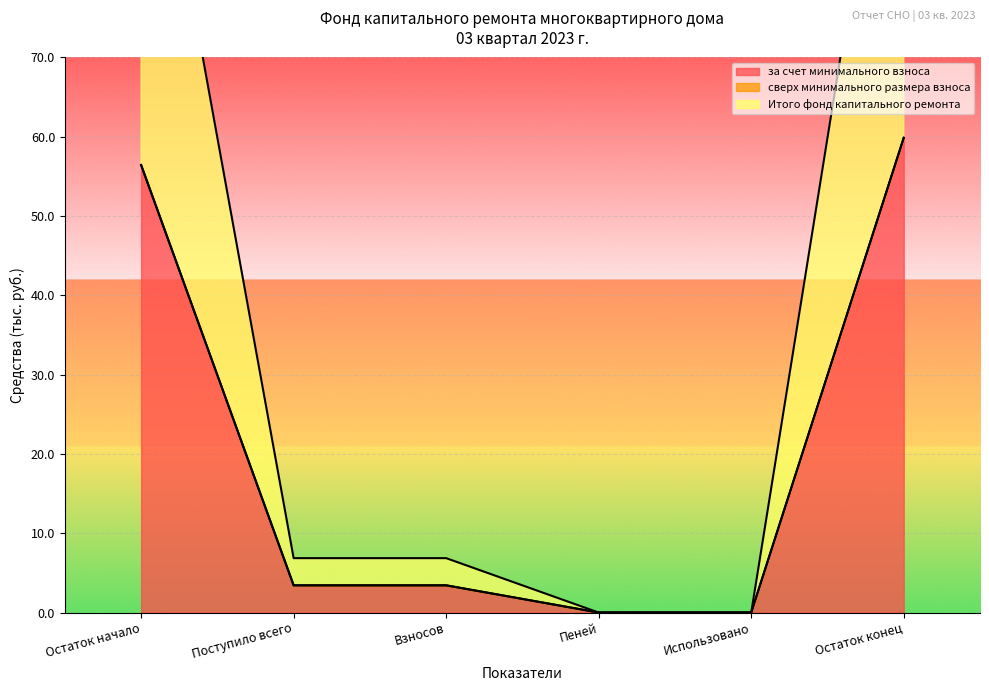

Which category has the lowest value across all series?

Пеней